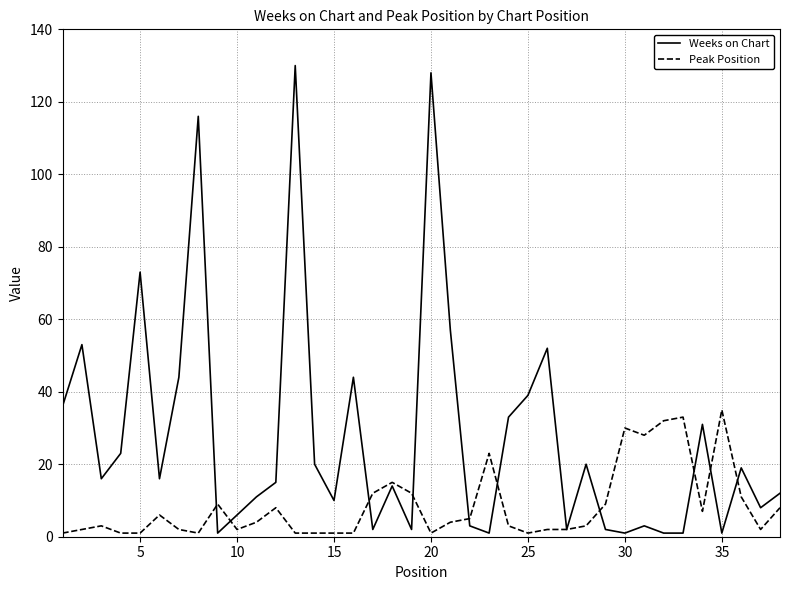

How many series are shown in this chart?

2